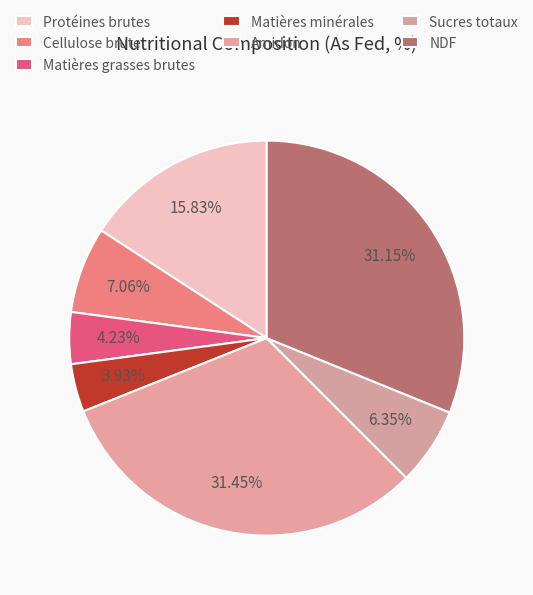

How many slices are in this pie chart?

7